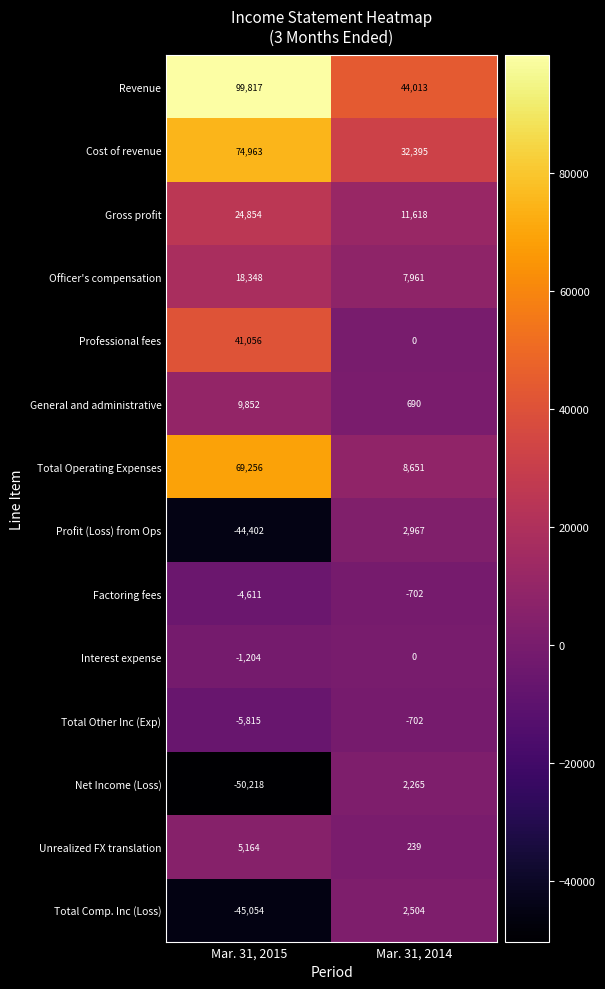

The value of Officer's compensation at Mar. 31, 2014 is 7961. True or false?

True